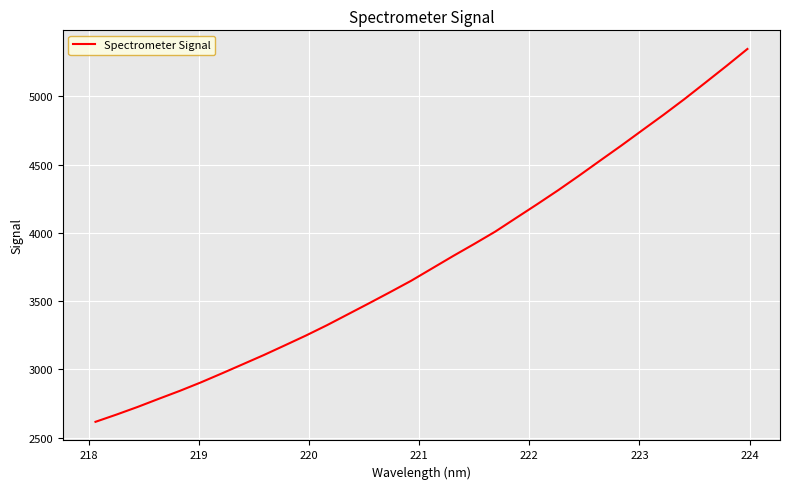

What is the minimum value shown in the chart?

2616.0